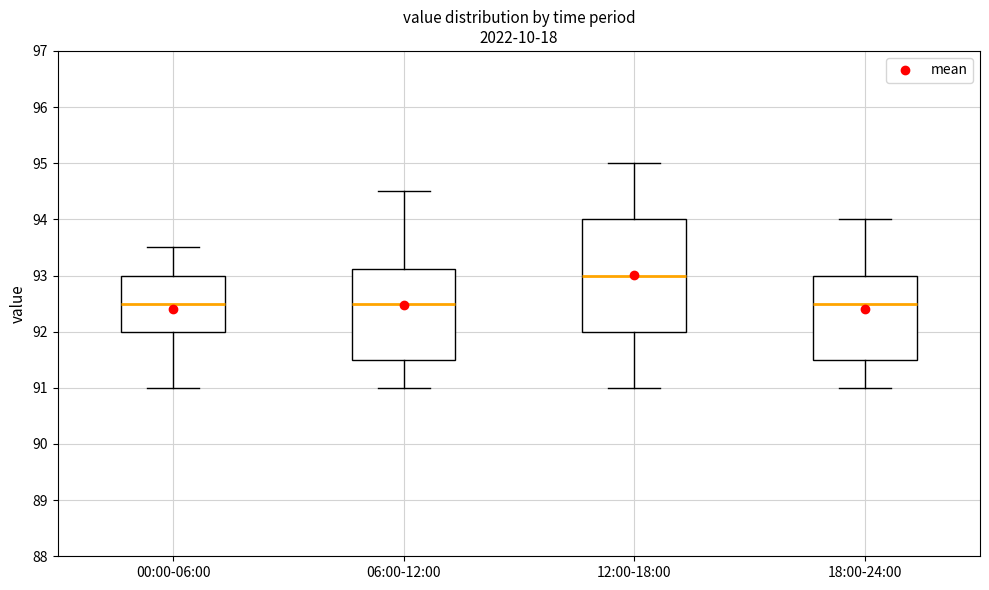

Which box is the tallest, from its lower edge to its upper edge?

12:00-18:00